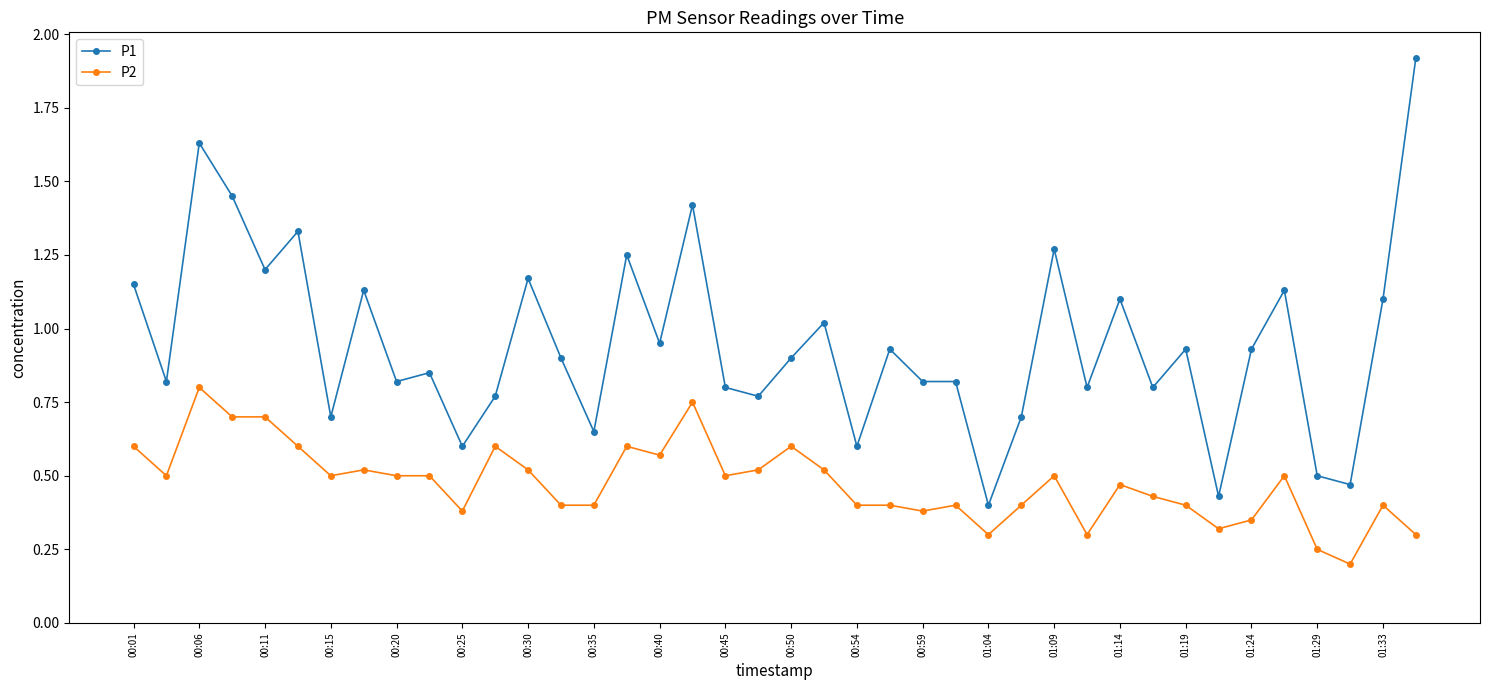

At how many categories does at least one series exceed 1?

15